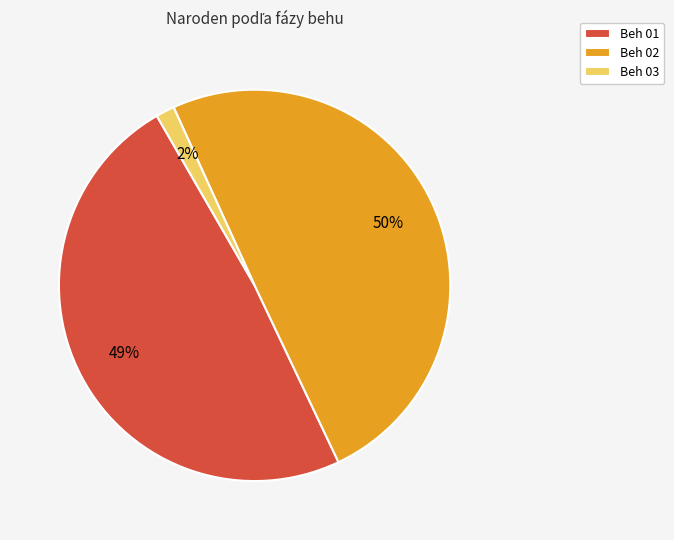

Is it true that Beh 03 is 14% of the pie?

False